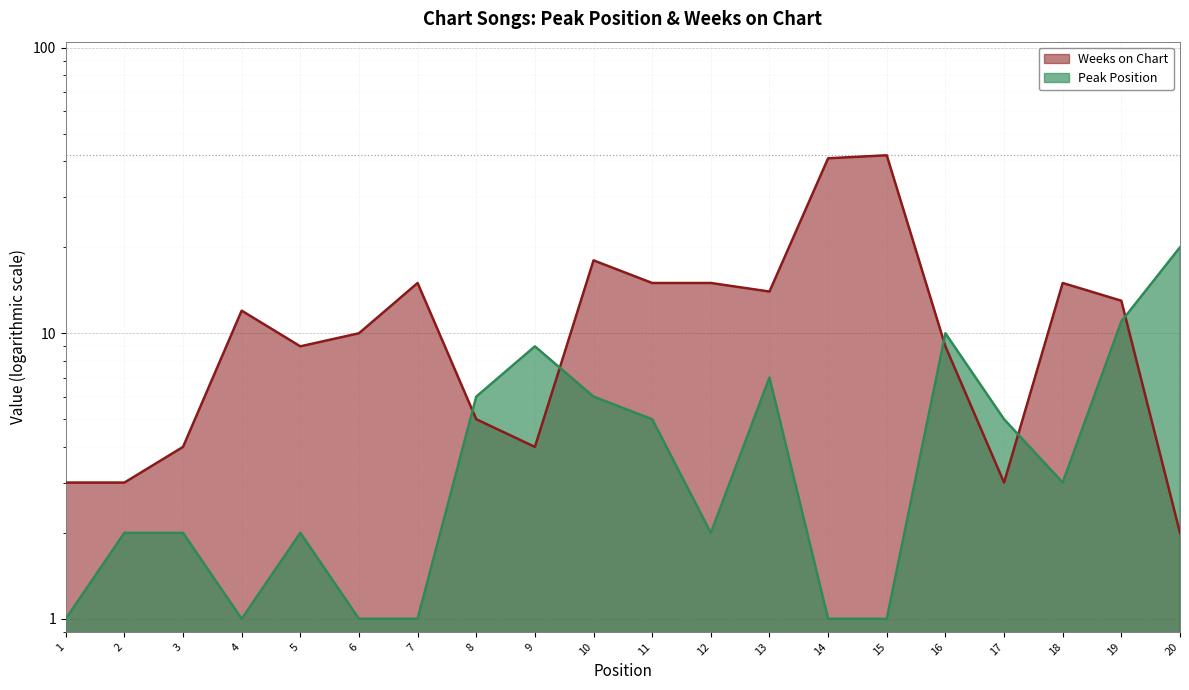

What is the total value across all series at 10?

24